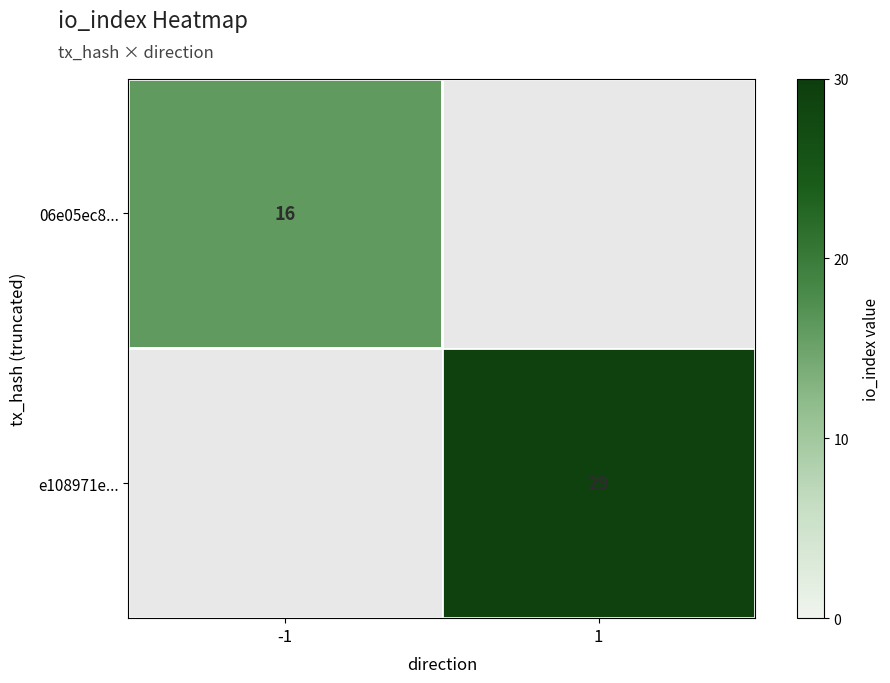

The value of 06e05ec8... at -1 is 16. True or false?

True